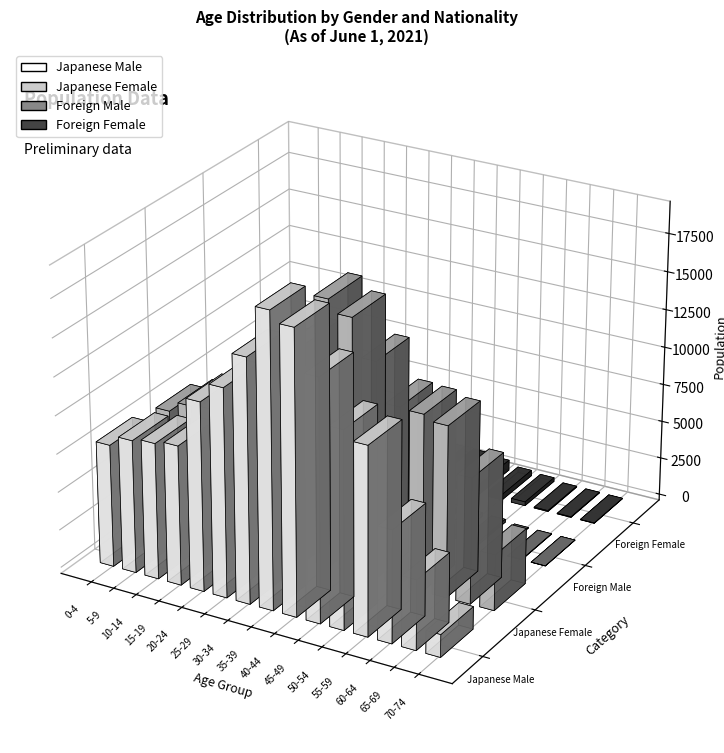

Reading left to right, list all the values displayed in this chart.

Japanese Male: 0-4=8027	5-9=8711	10-14=8913	15-19=9141	20-24=12350	25-29=13623	30-34=15918	35-39=19189	40-44=18479	45-49=15773	50-54=12880	55-59=12284	60-64=7355	65-69=4580	70-74=1481
Japanese Female: 0-4=7595	5-9=8300	10-14=8438	15-19=8549	20-24=12188	25-29=13192	30-34=14197	35-39=17410	40-44=16602	45-49=14178	50-54=11639	55-59=11556	60-64=11202	65-69=8242	70-74=3660
Foreign Male: 0-4=529	5-9=465	10-14=358	15-19=391	20-24=1181	25-29=1513	30-34=963	35-39=641	40-44=518	45-49=354	50-54=253	55-59=196	60-64=42	65-69=27	70-74=7
Foreign Female: 0-4=496	5-9=438	10-14=310	15-19=331	20-24=870	25-29=1386	30-34=1096	35-39=876	40-44=861	45-49=691	50-54=374	55-59=255	60-64=58	65-69=38	70-74=20